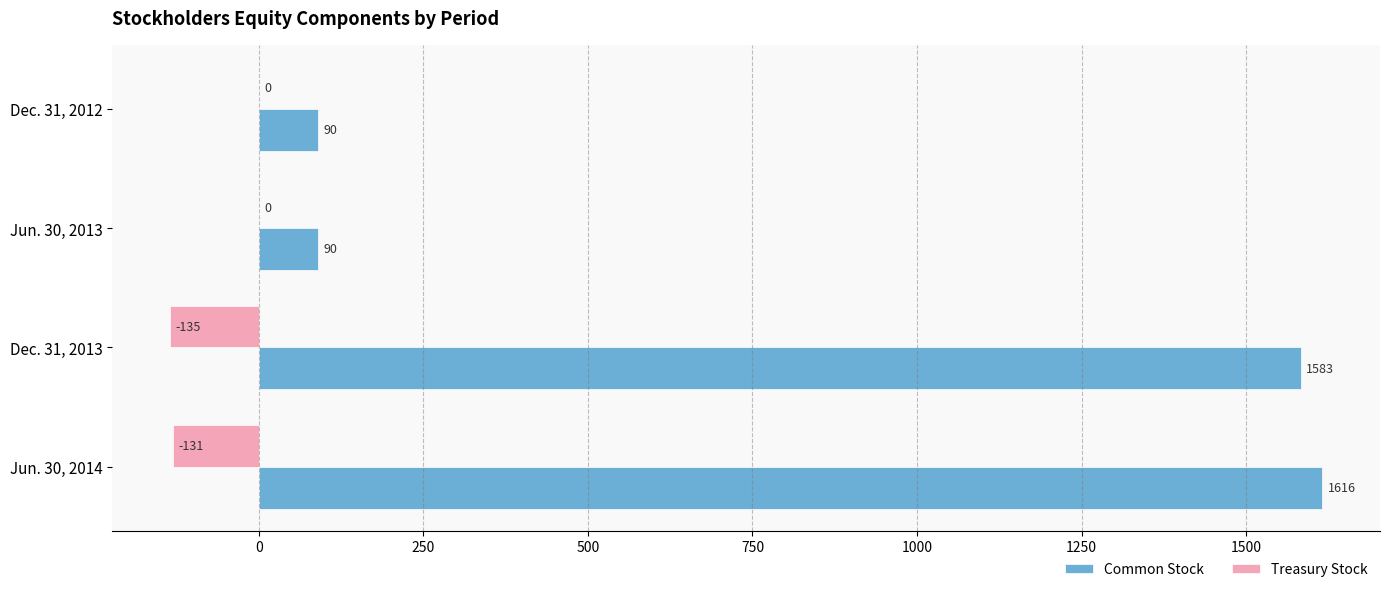

What is the maximum value for Common Stock?

1616